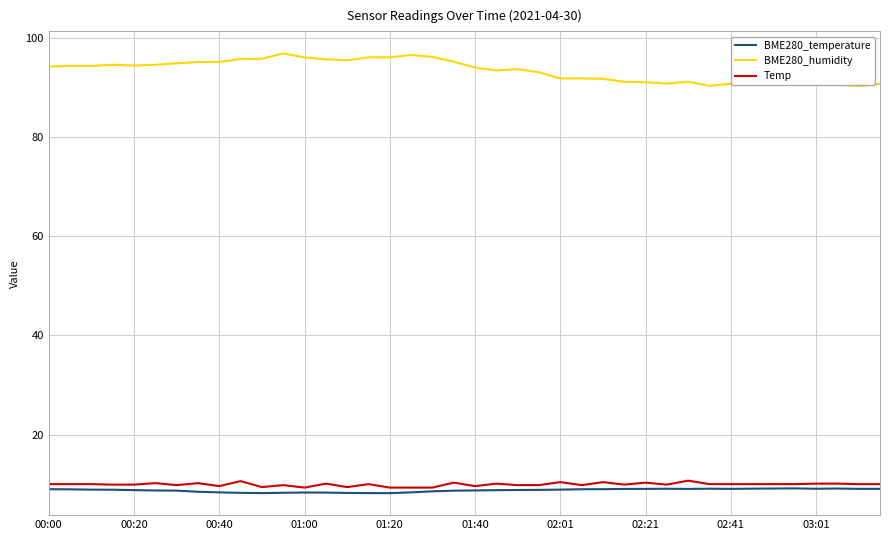

Which series has the largest range (max minus min)?

BME280_humidity